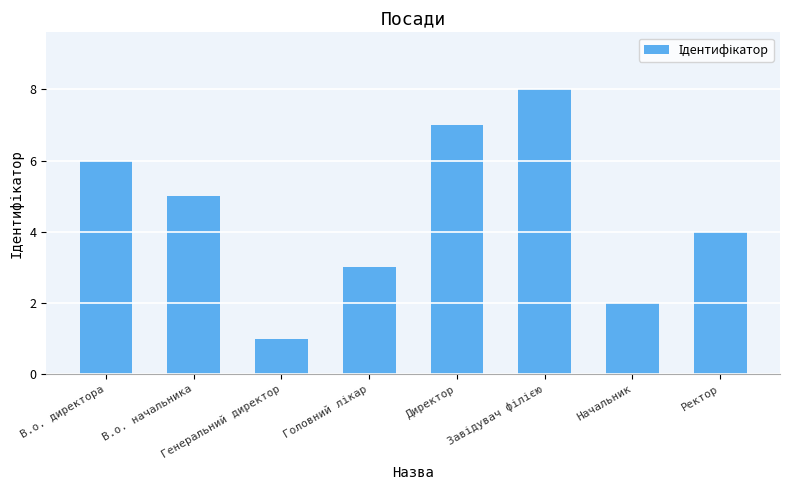

Reading left to right, extract all data points from this chart.

6	5	1	3	7	8	2	4